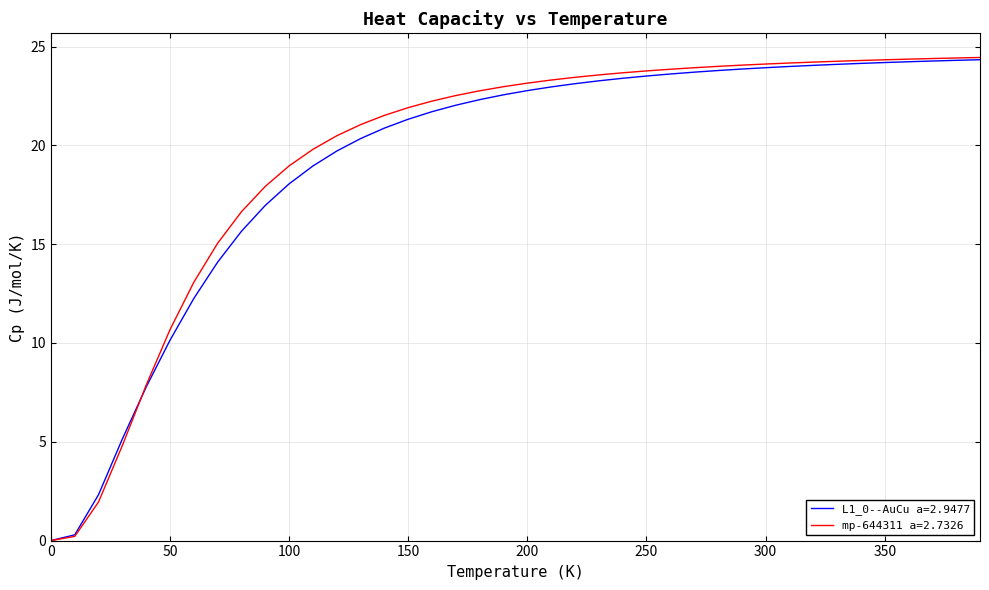

At how many categories does at least one series exceed 3?

37